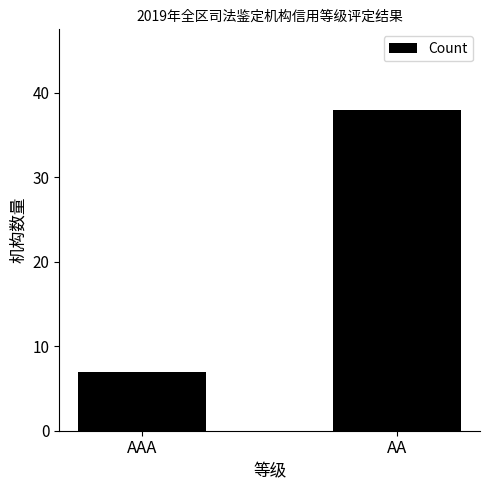

What is the change in value from AAA to AA?

+31